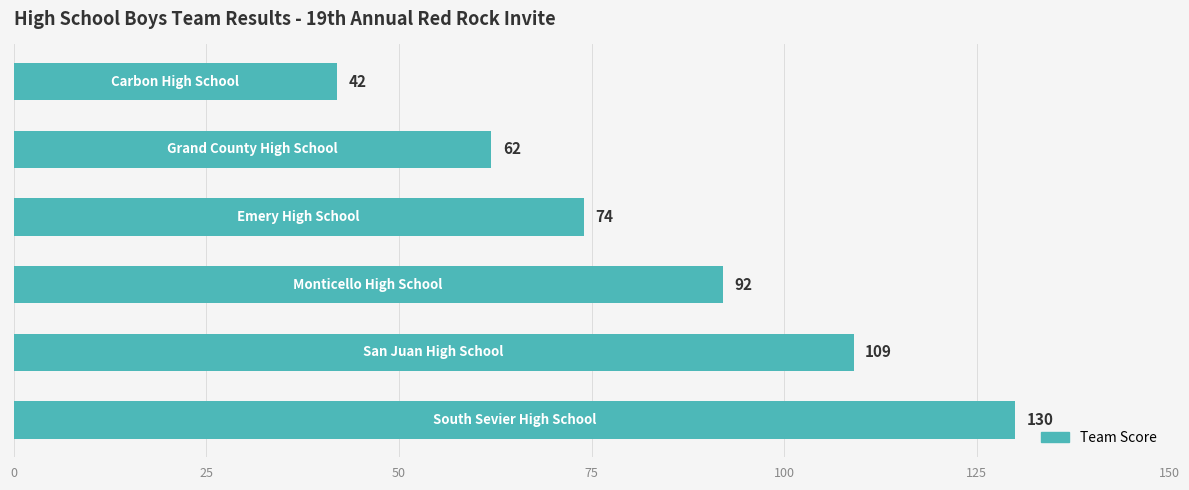

What is the greatest value displayed?

130